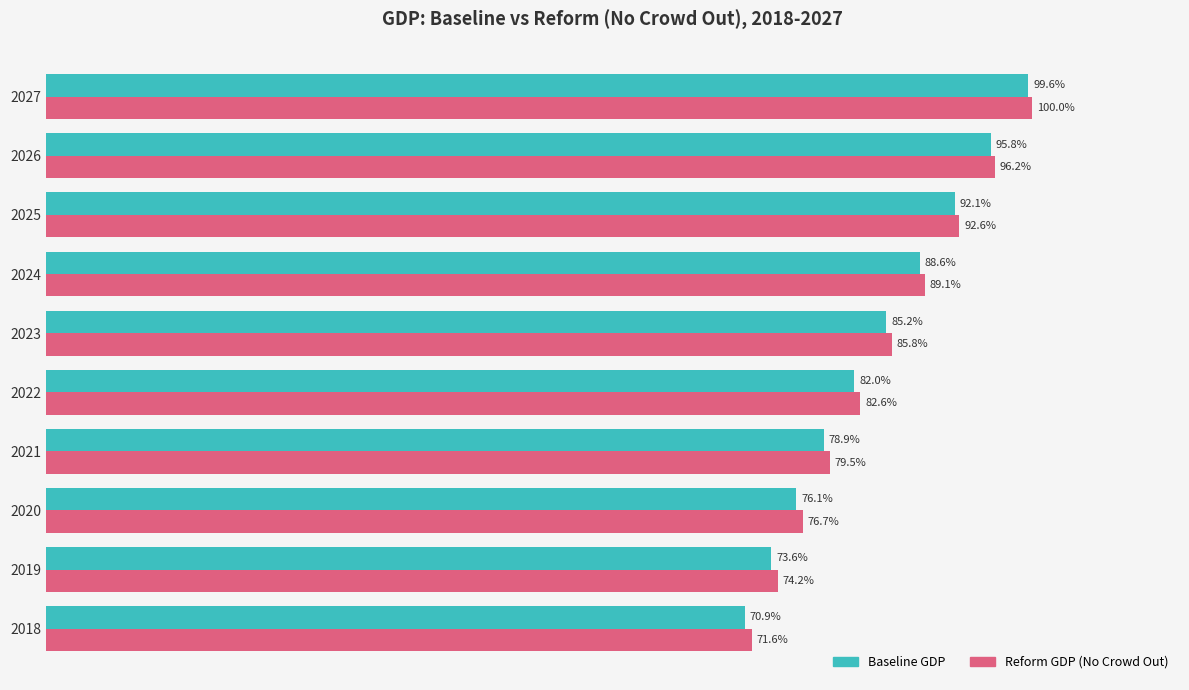

Rank the series by their average value, from highest to lowest.

Reform GDP (No Crowd Out), Baseline GDP